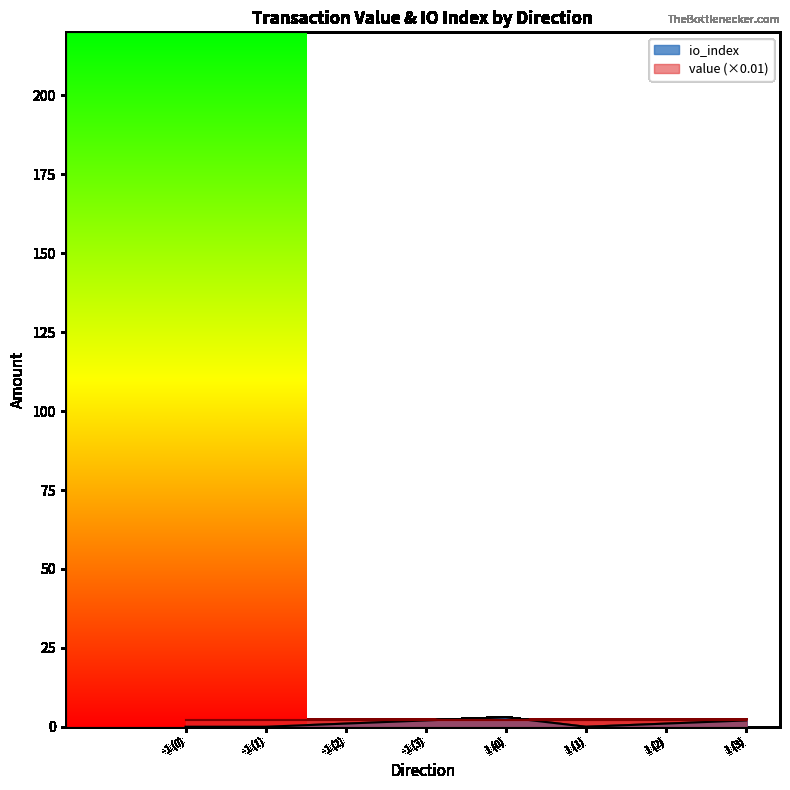

Is it true that the value at 1 (0) is 1?

False